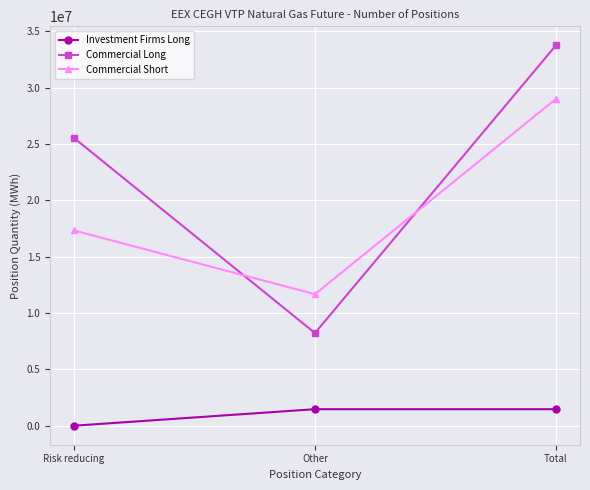

Rank the series by their maximum value, from highest to lowest.

Commercial Long, Commercial Short, Investment Firms Long